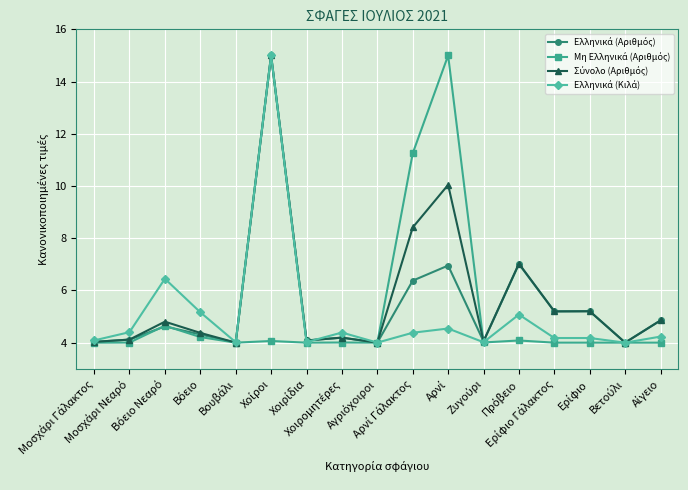

At how many categories does at least one series exceed 9?

3